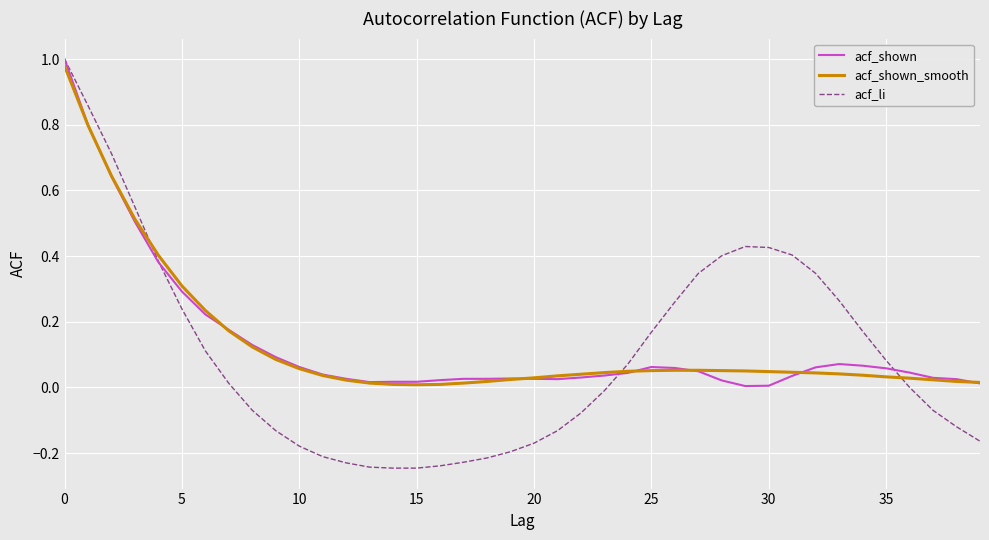

How many categories are shown in the chart?

40